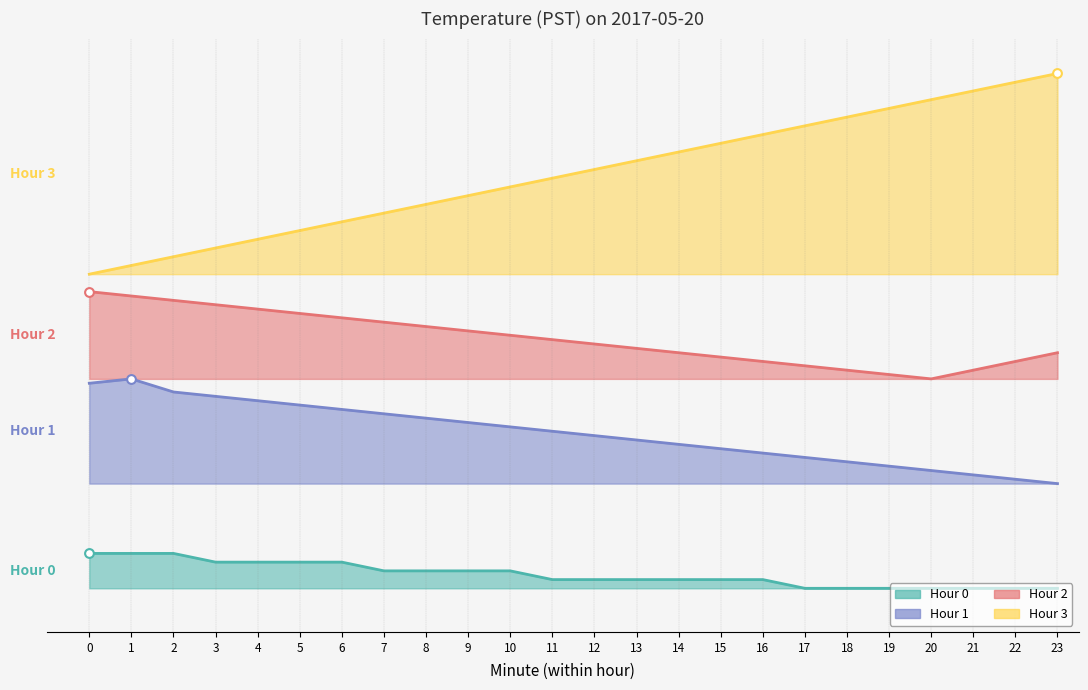

What are all the series names shown in the legend?

Hour 0, Hour 1, Hour 2, Hour 3